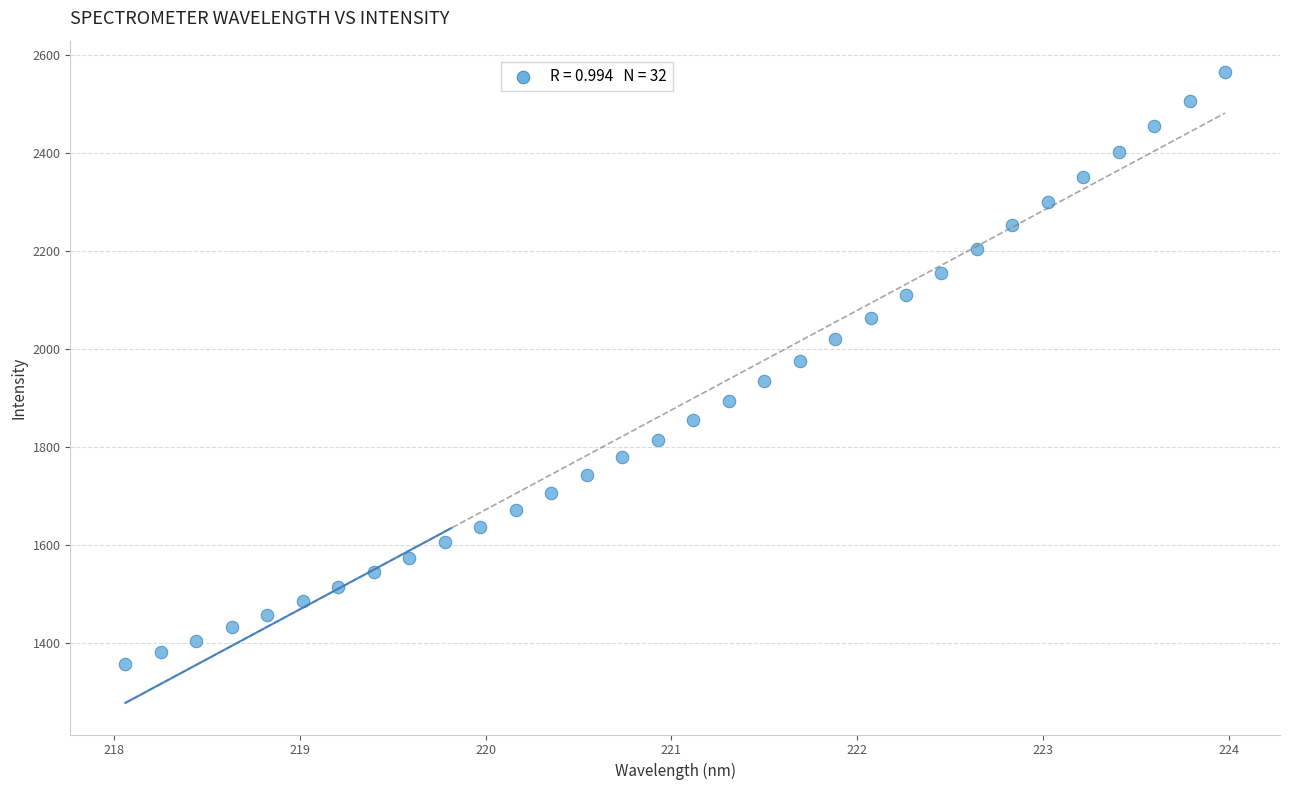

What is the range of Y values (max minus min)?

1206.4